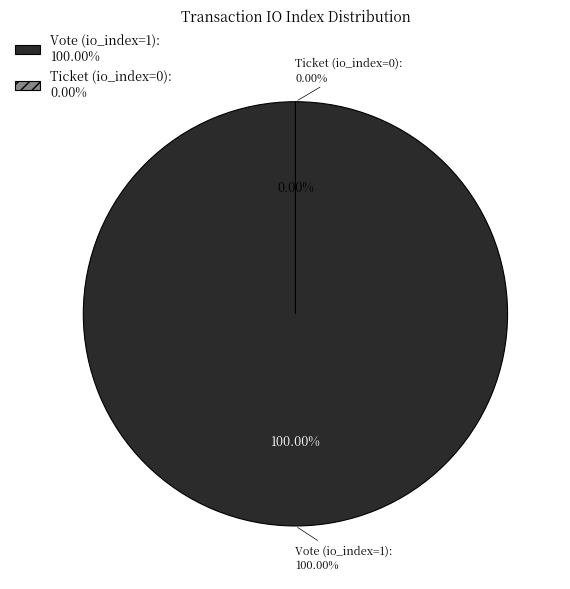

Which category has the biggest portion of the pie?

Vote (io_index=1)